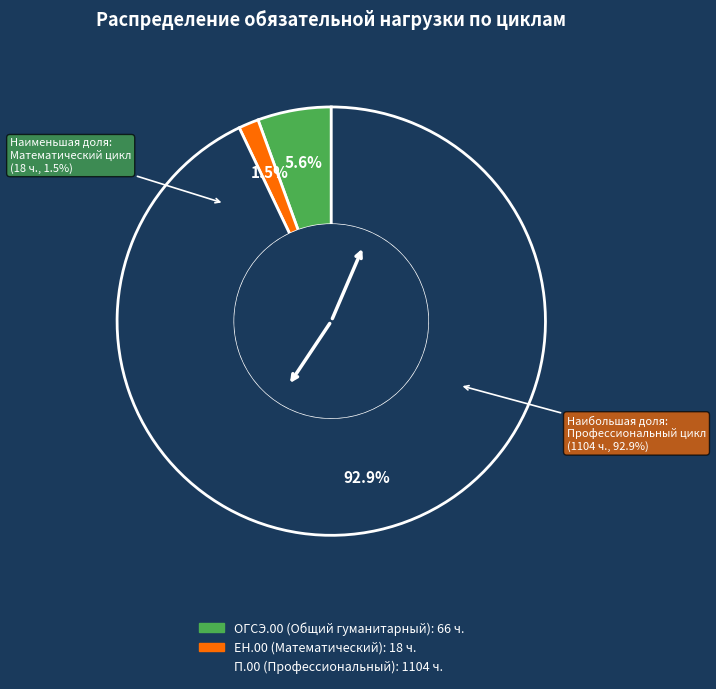

Does ЕН.00 (Математический) account for over 50% of the chart?

No